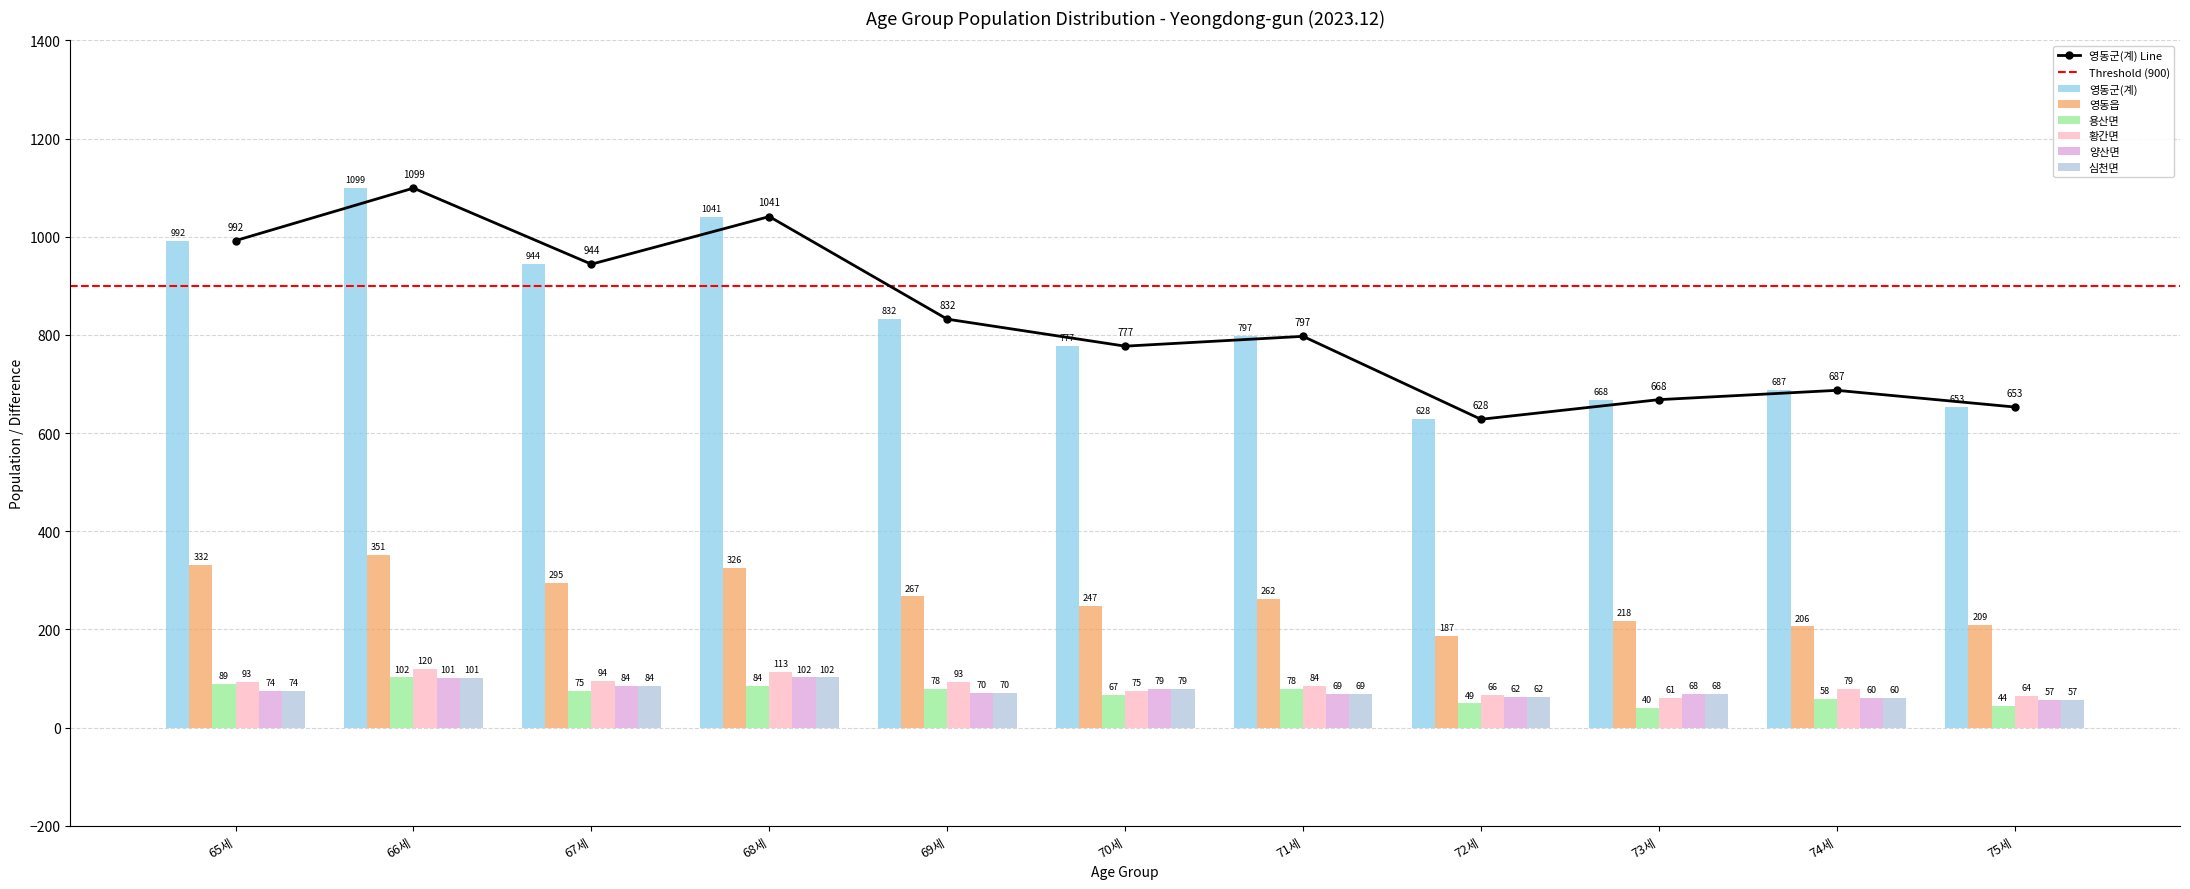

Which series has the largest range (max minus min)?

영동군(계)